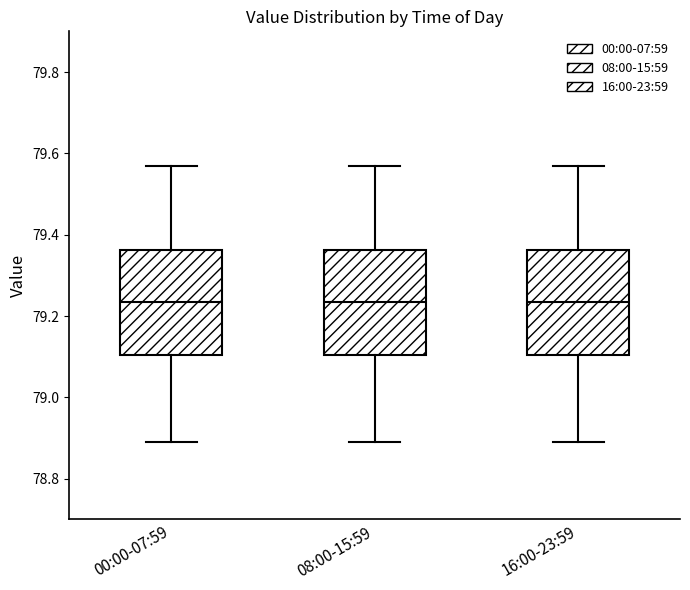

Reading left to right, read every box against the y-axis: the position of its median line, the range the box covers, and the ends of its whiskers. The values are not printed on the chart, so give them approximately, as read against the axis.

00:00-07:59: median 79.24, box 79.10 to 79.36, whiskers 78.90 to 79.58
08:00-15:59: median 79.24, box 79.10 to 79.36, whiskers 78.90 to 79.58
16:00-23:59: median 79.24, box 79.10 to 79.36, whiskers 78.90 to 79.58